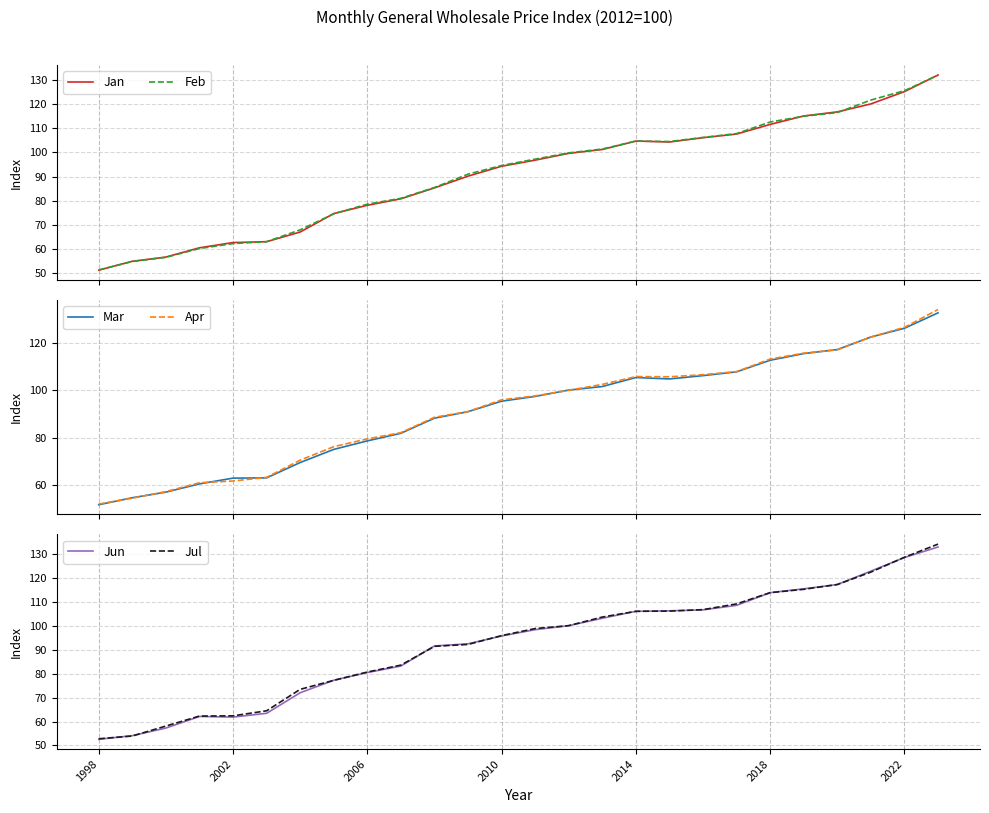

What is the value of the Mar point at the 20th from the left?

107.8